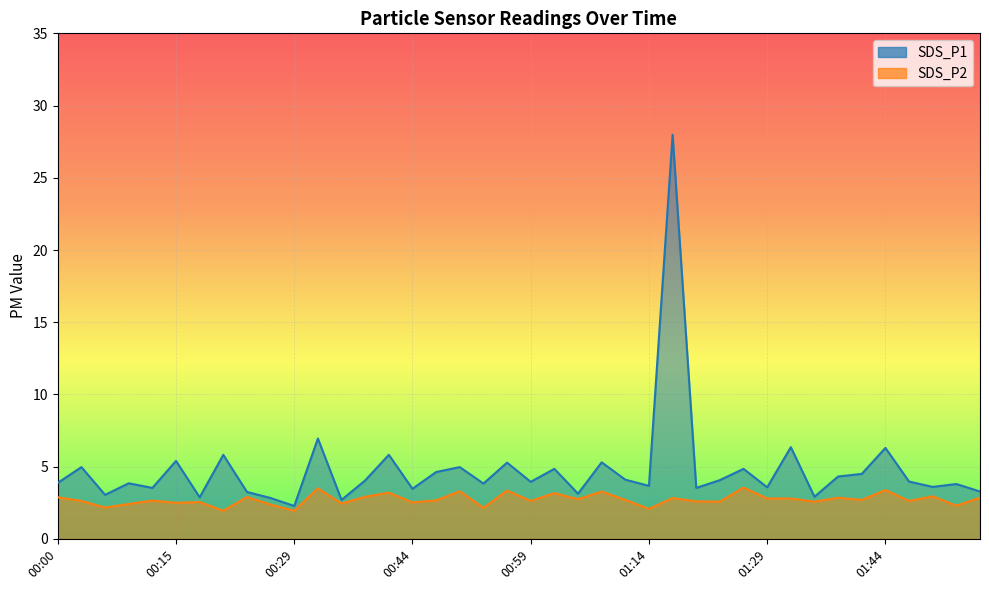

Where does the SDS_P2 series first go above 2?

00:00